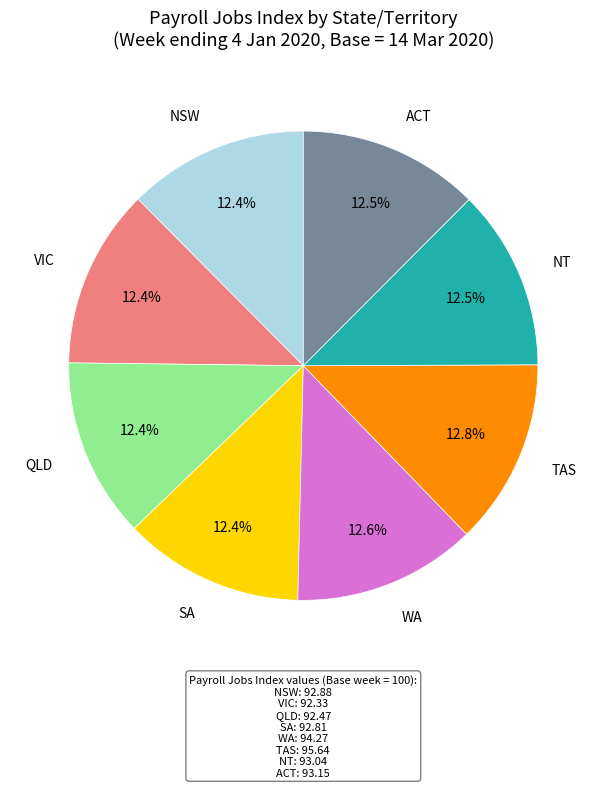

Is there a majority slice in this chart?

No